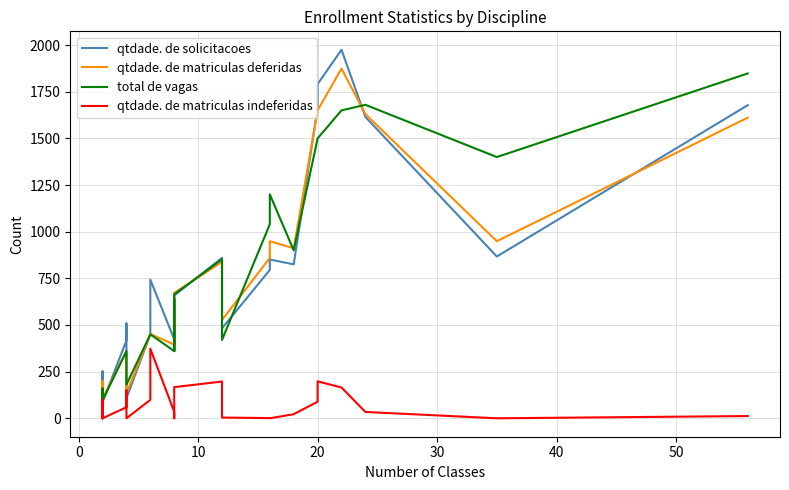

How many lines are shown in the chart?

4